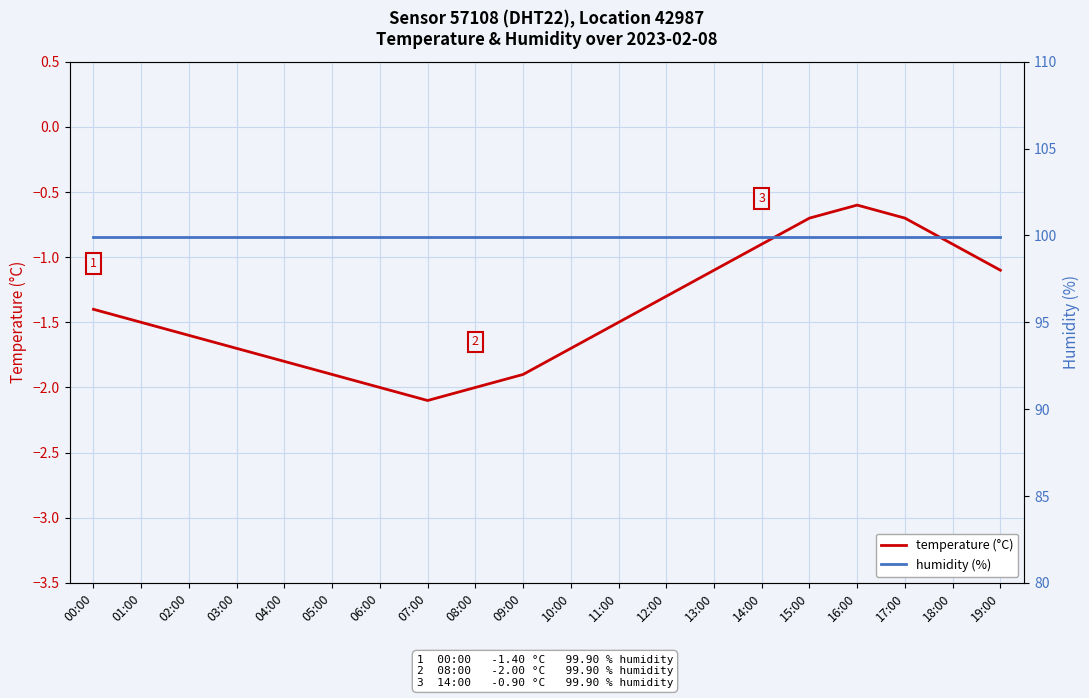

What is the average value of the humidity (%) series?

99.9